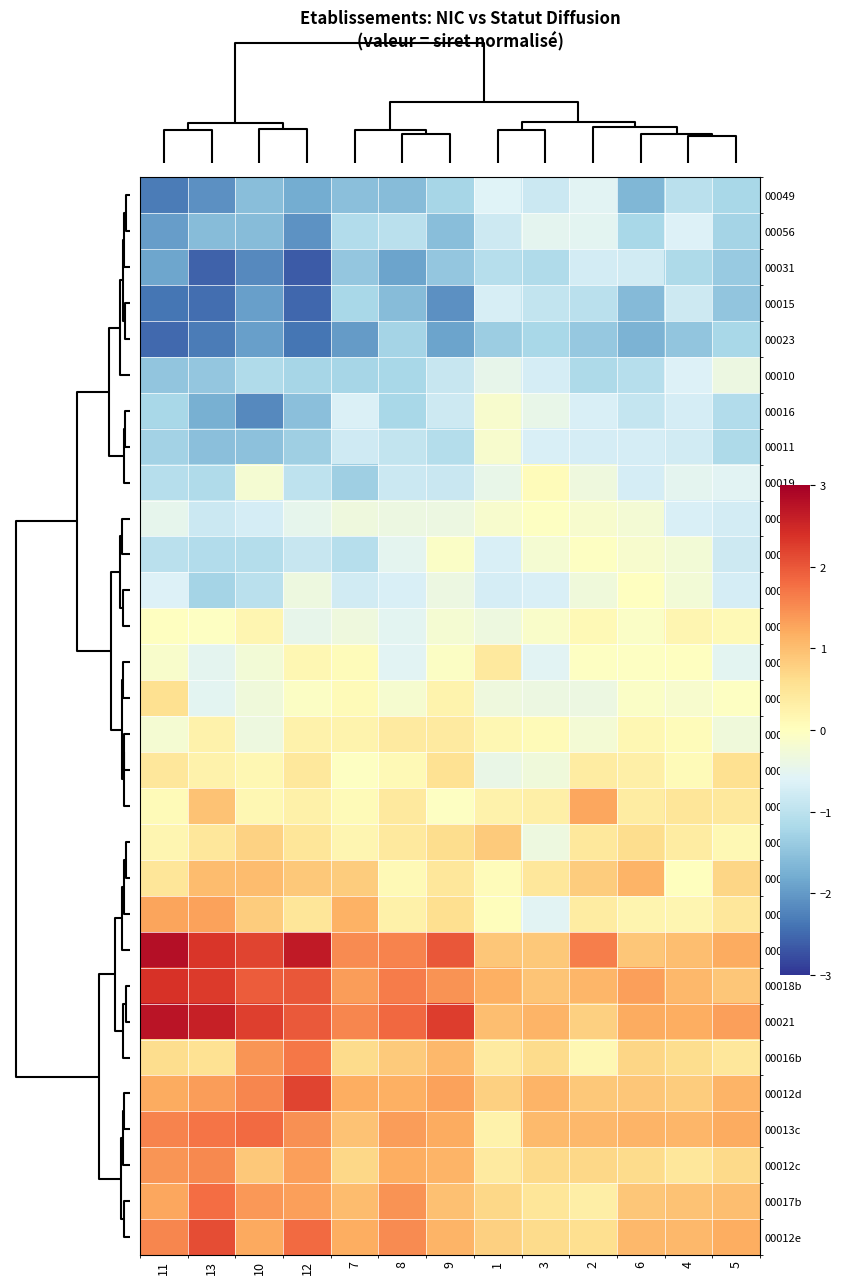

How many categories are shown in the chart?

13